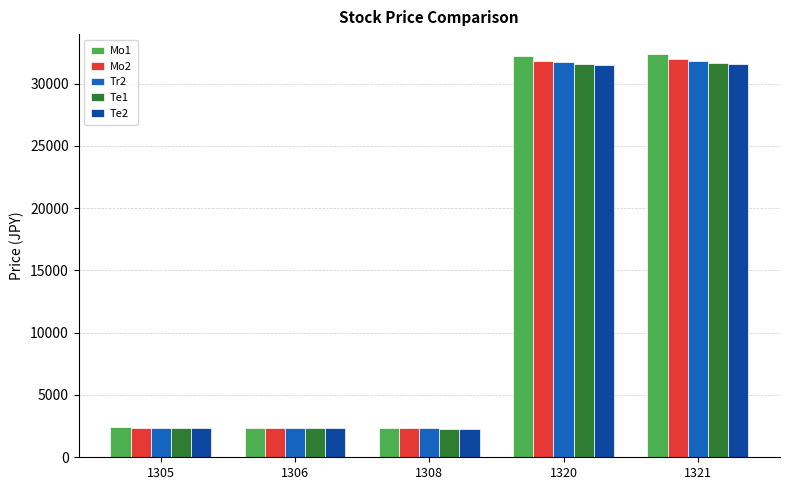

How many data points does each series have?

5